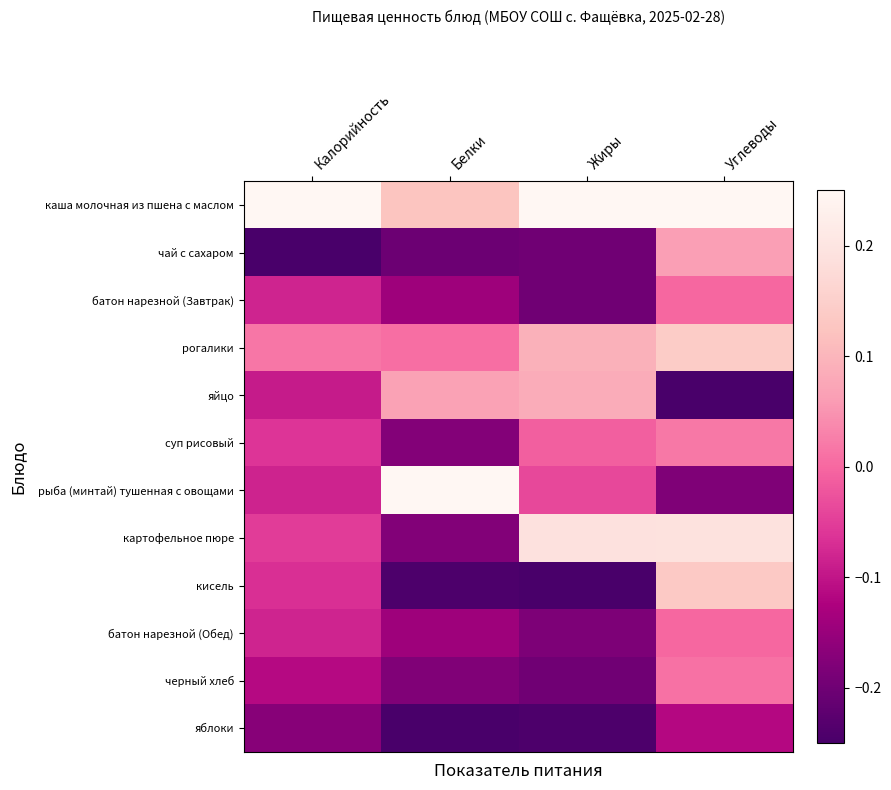

Which category has the highest value across all series?

Калорийность